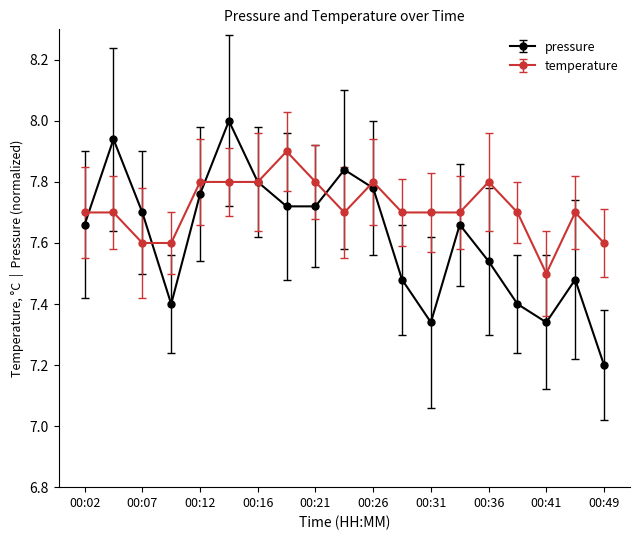

True or false: pressure and temperature intersect in this chart.

True